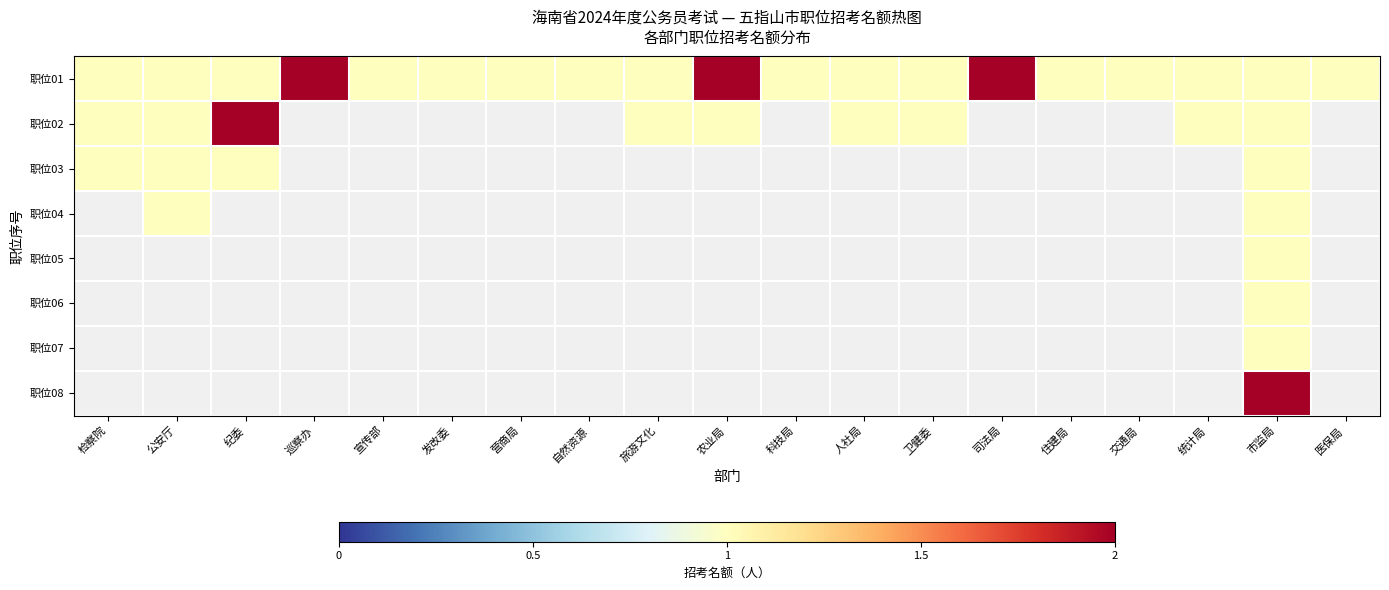

Which series has the widest spread of values?

职位01